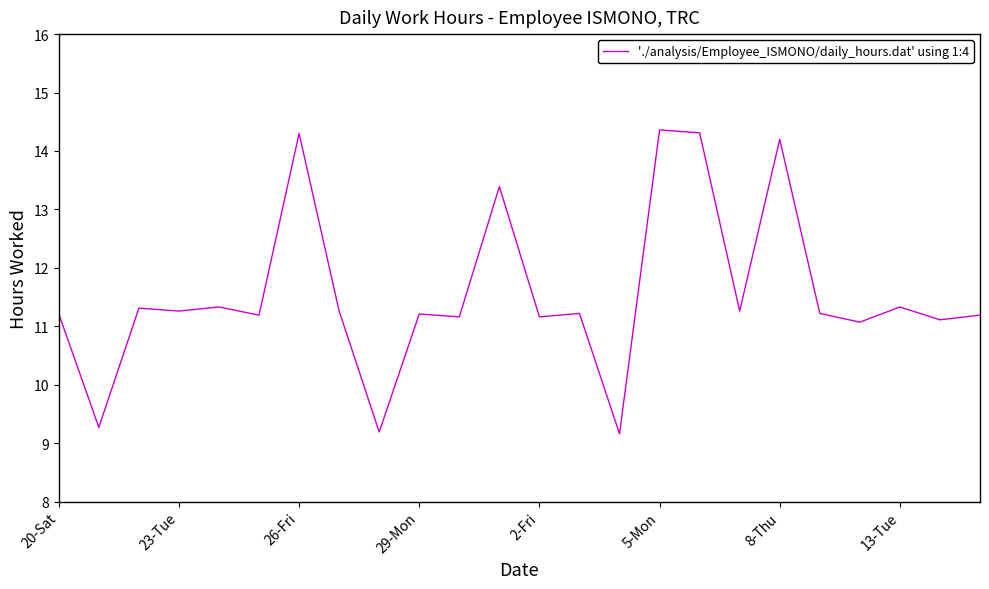

What is the greatest value displayed?

14.4